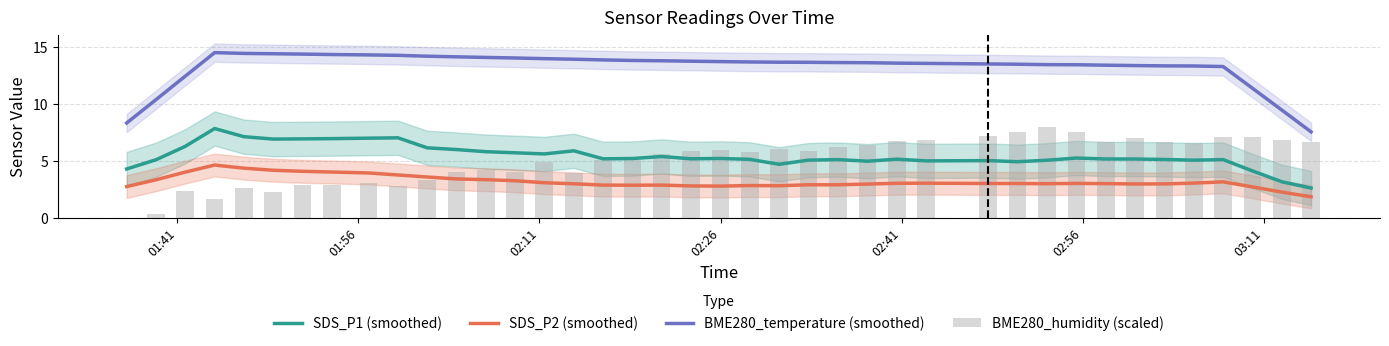

What is the average value of the SDS_P1 (smoothed) series?

5.4